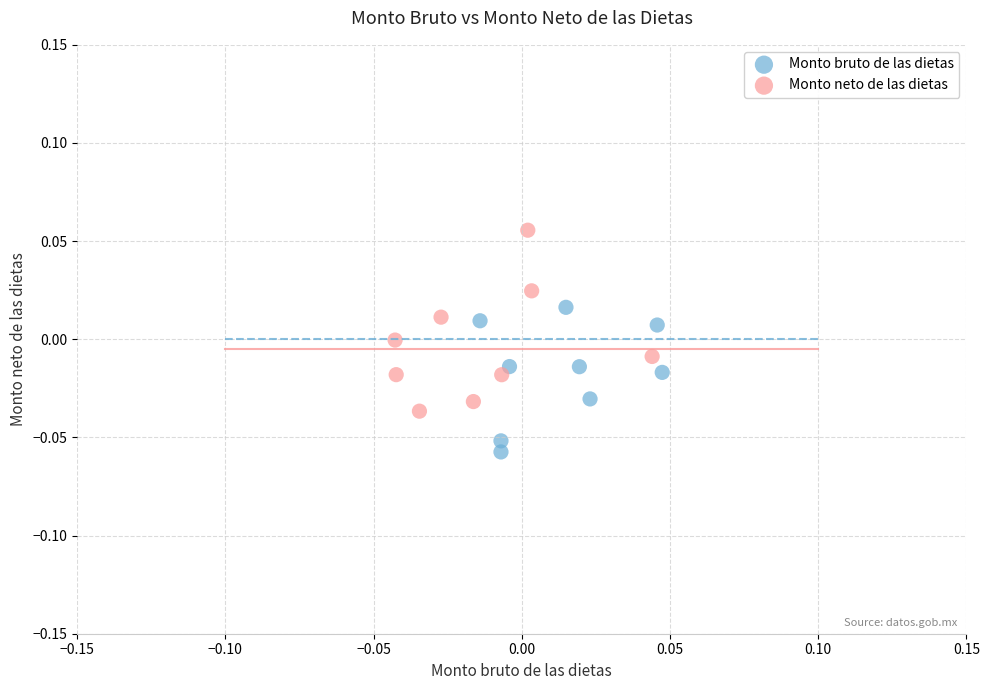

Which series reaches the minimum Y coordinate?

Monto bruto de las dietas